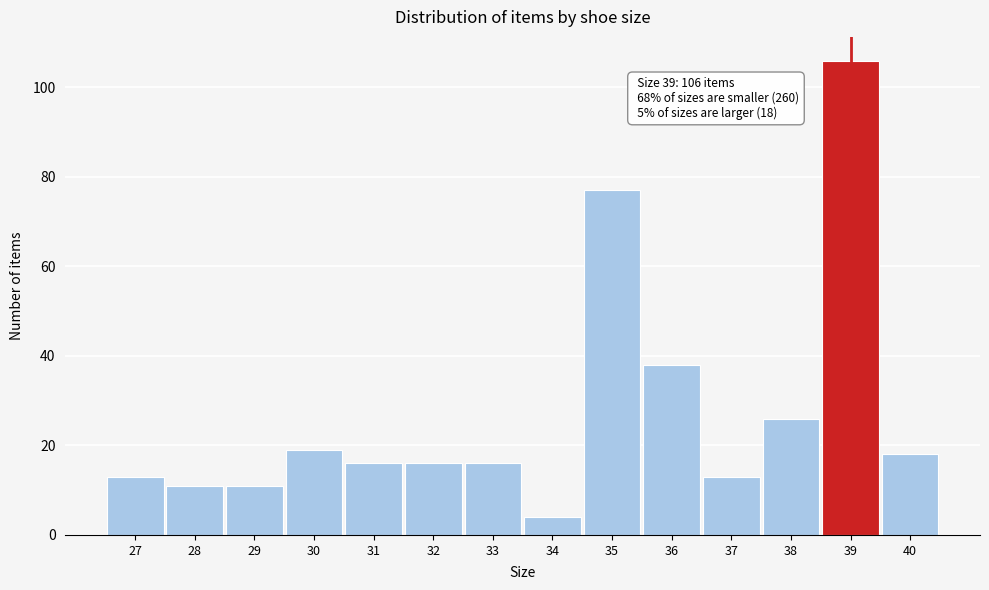

Reading left to right, transcribe all the data shown in this chart.

27=13	28=11	29=11	30=19	31=16	32=16	33=16	34=4	35=77	36=38	37=13	38=26	39=106	40=18